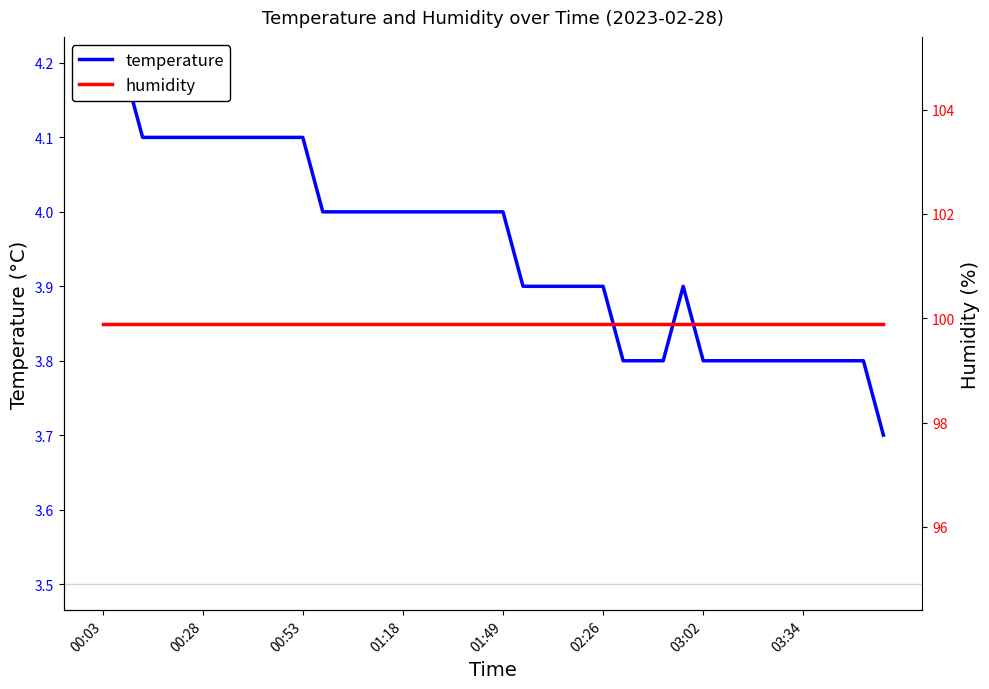

What is the spread (max minus min) of values at 31?

96.1